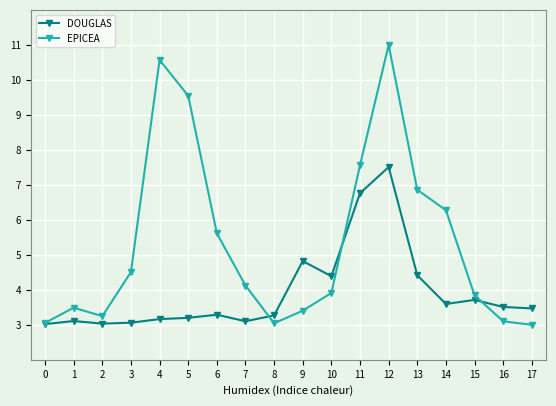

True or false: DOUGLAS and EPICEA cross at least once.

True